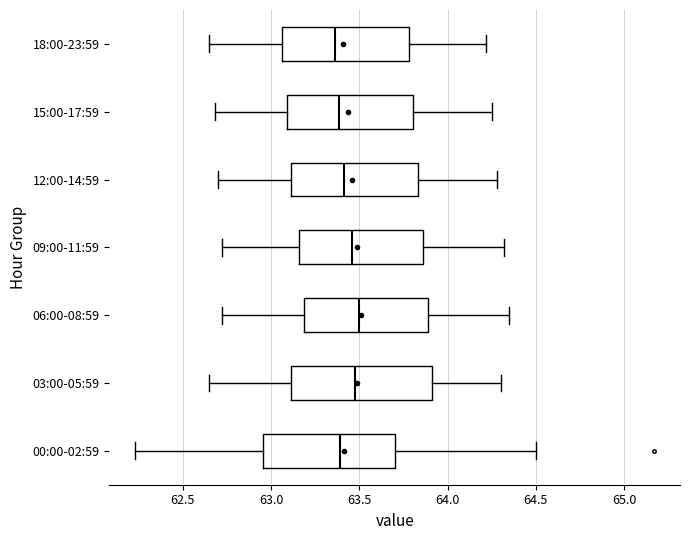

Where is the left edge of the box for 18:00-23:59 on the x-axis? The values are not printed on the chart, so give them approximately, as read against the axis.

63.05